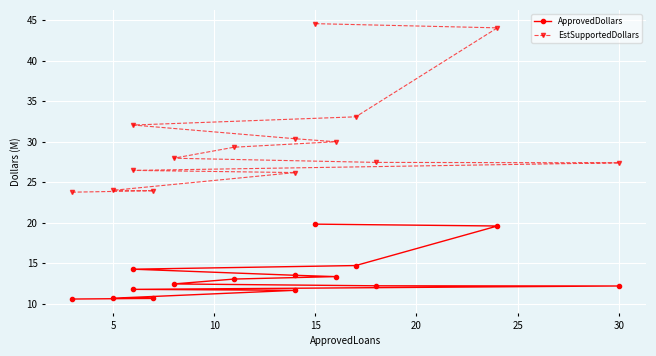

What is the difference between the maximum and minimum values in the EstSupportedDollars series?

20.8